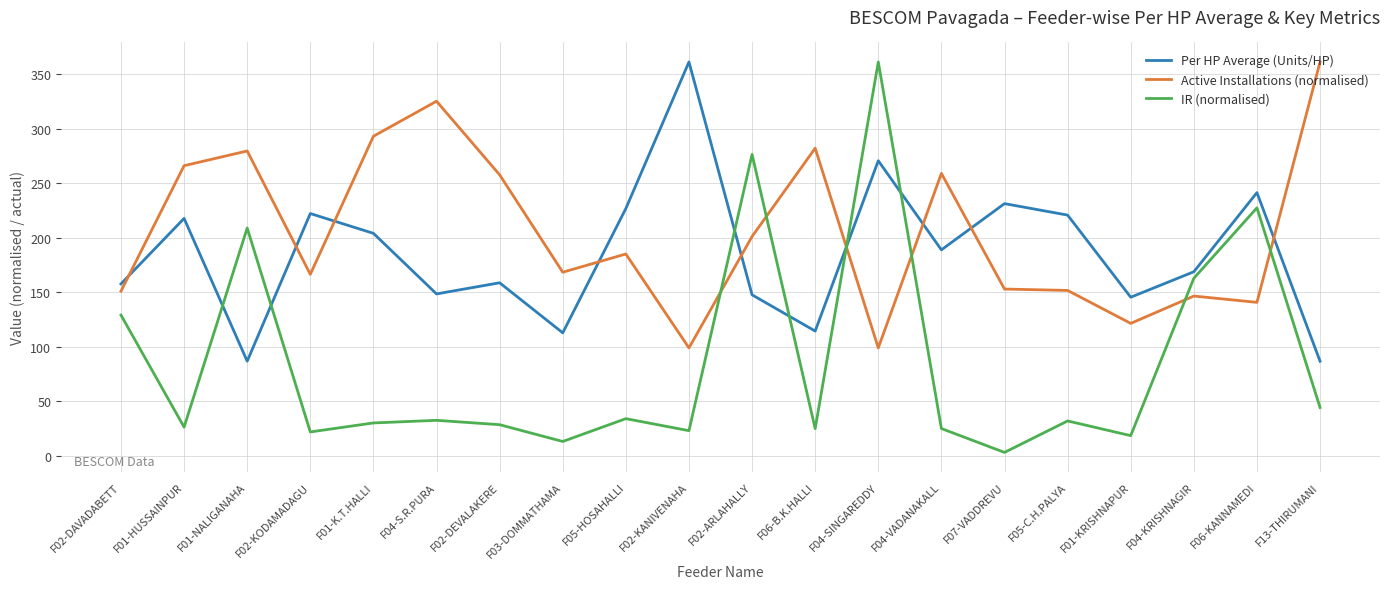

What is the spread (max minus min) of values at F04-VADANAKALL?

233.9